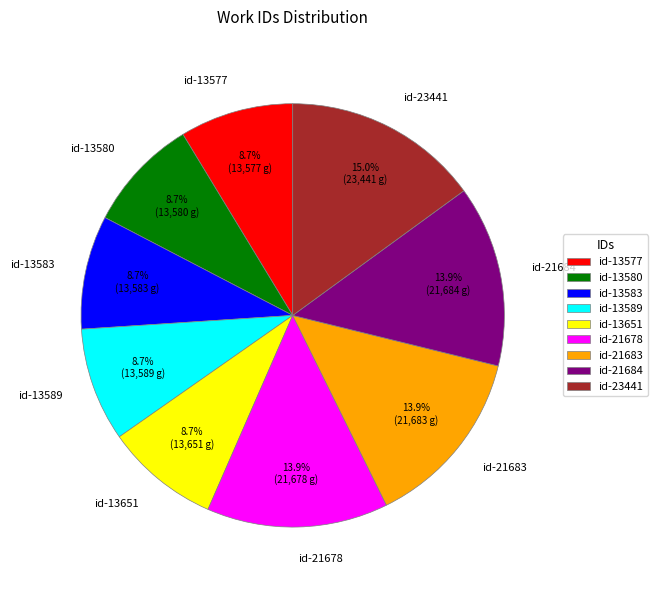

Which slice is the largest?

id-23441